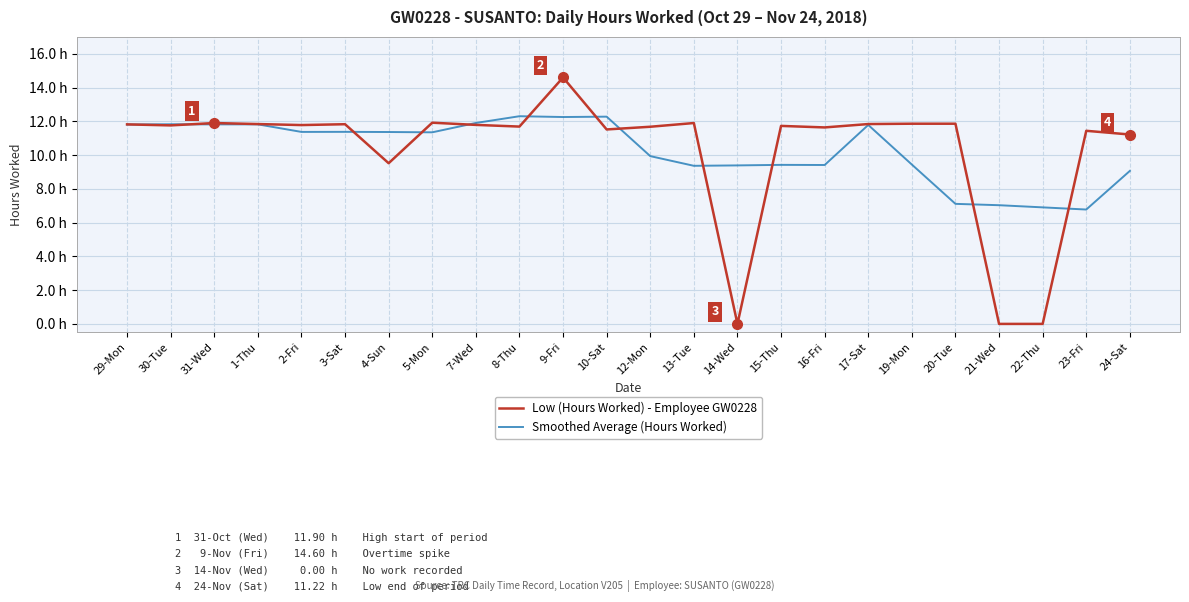

What is the label of the 14th point from the right?

9-Fri